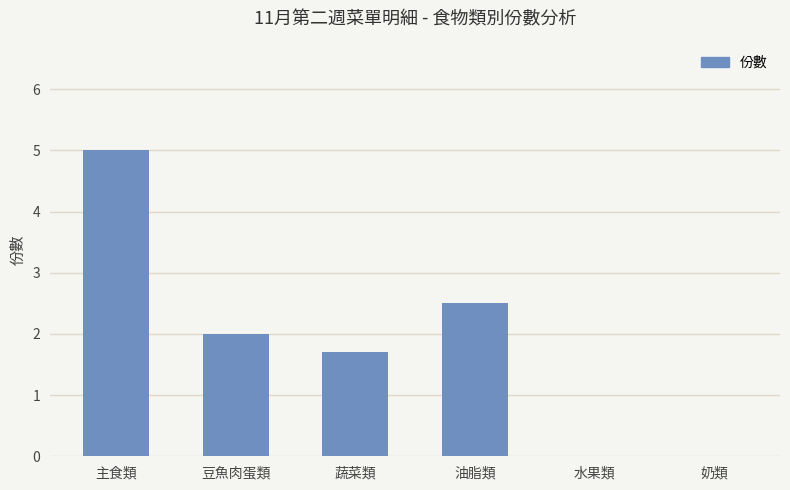

At which category does the chart reach its peak across all series?

主食類